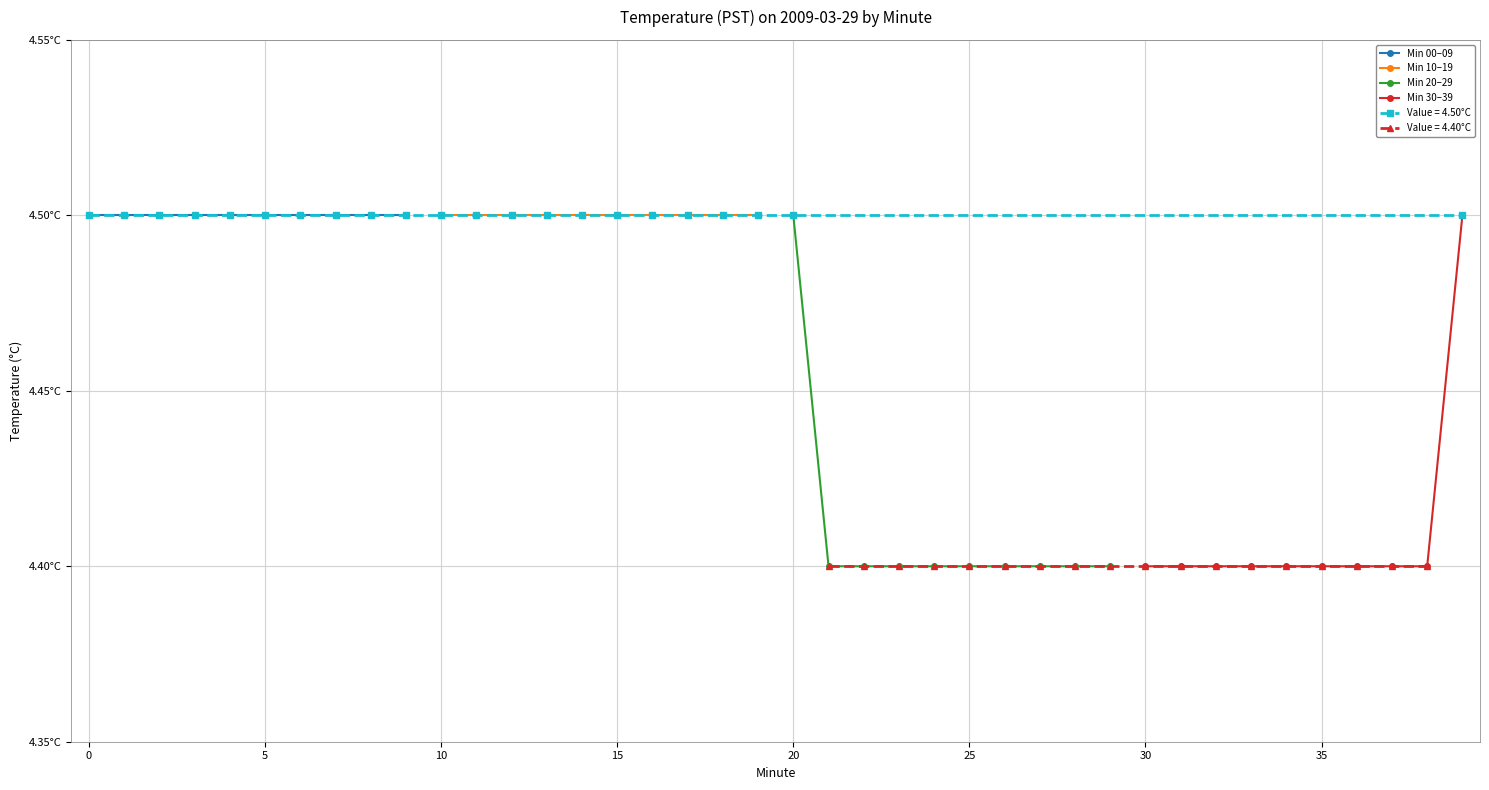

True or false: Min 10–19 and Min 30–39 intersect in this chart.

False